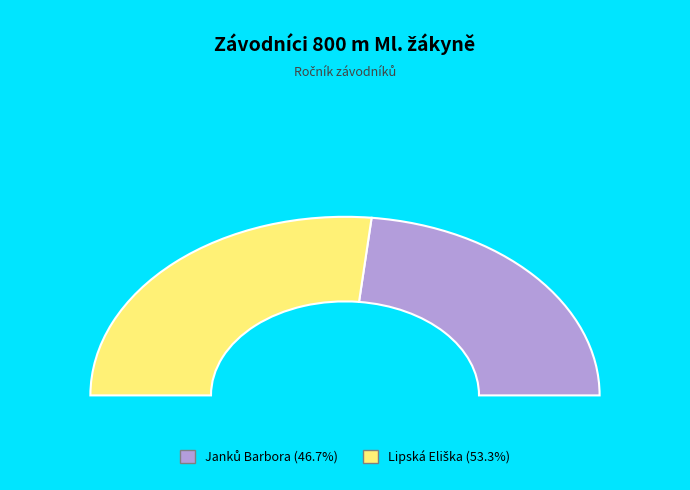

Which category has the biggest portion of the pie?

Lipská Eliška